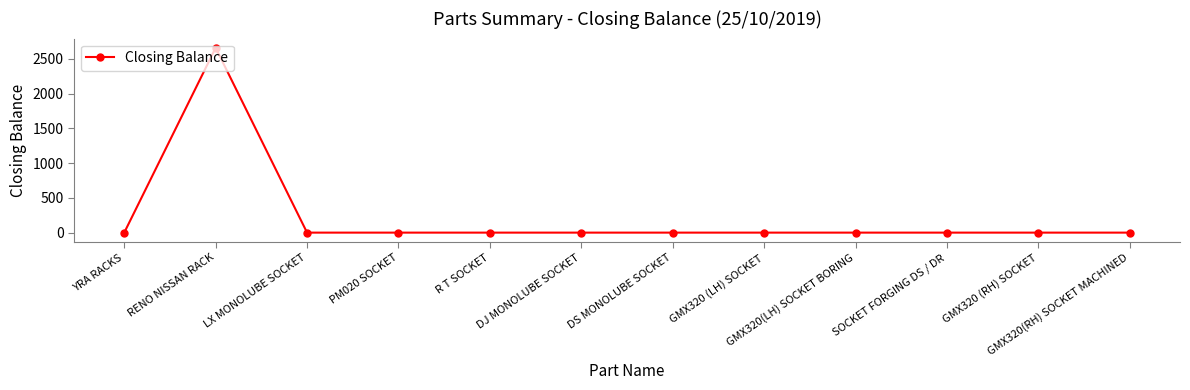

Which label corresponds to the largest value in the chart?

RENO NISSAN RACK